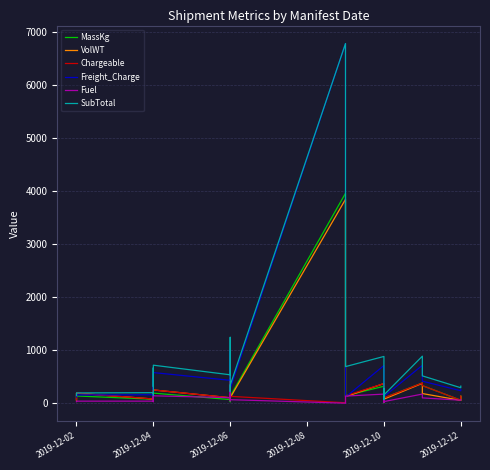

True or false: SubTotal and Fuel cross at least once.

False